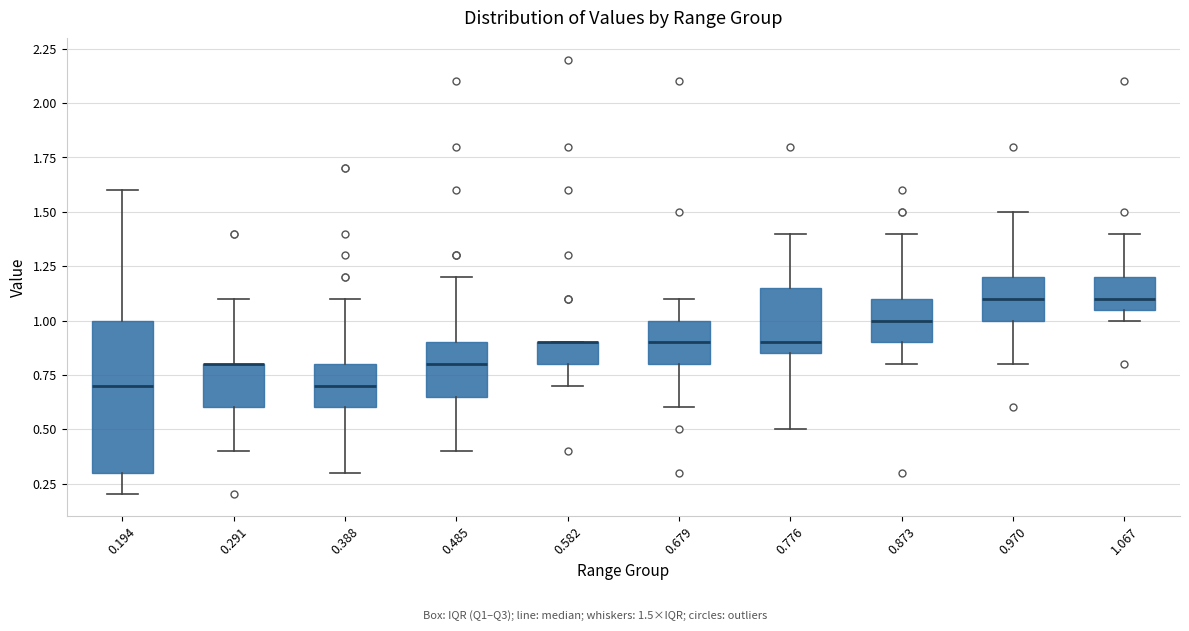

Comparing the boxes themselves (not the whiskers), which one is the tallest?

0.194